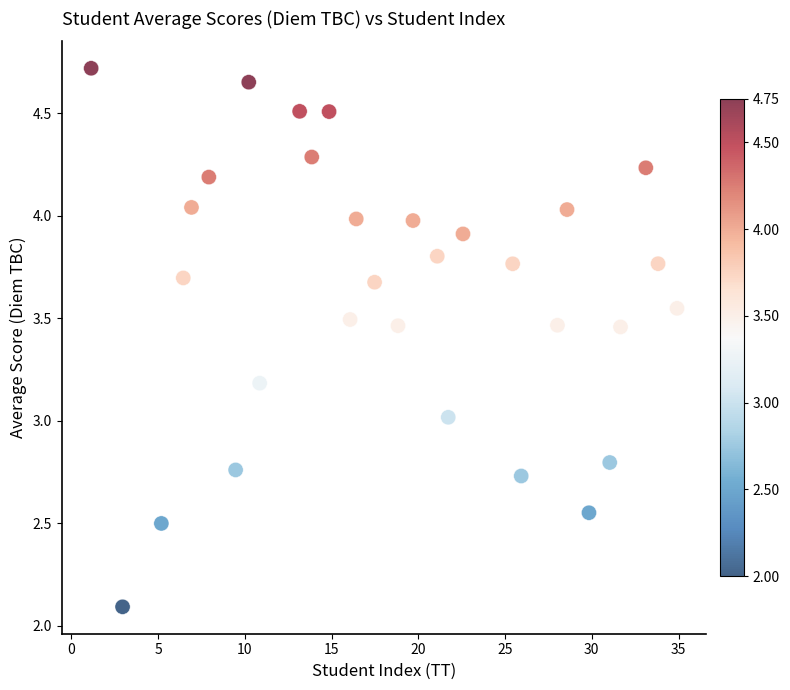

What is the range of X values (max minus min)?

33.8